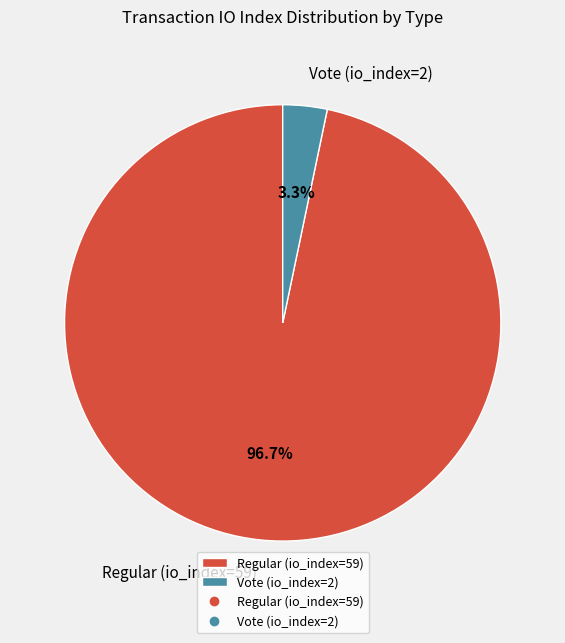

What percentage do Vote (io_index=2) and Regular (io_index=59) together represent?

100.0%